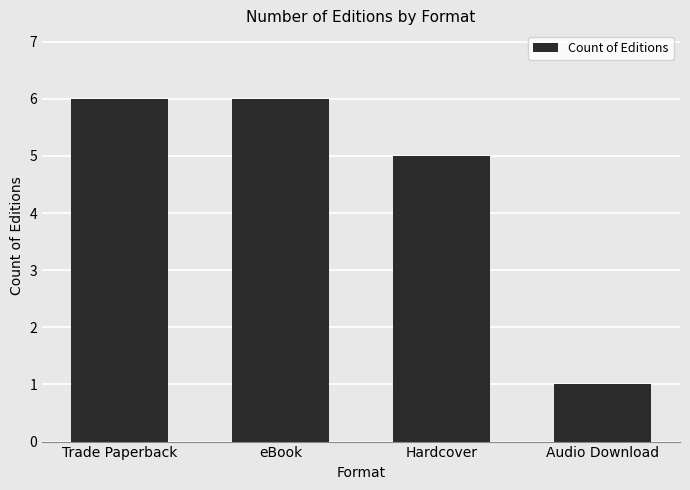

Reading right to left, transcribe all the data shown in this chart.

Audio Download=1	Hardcover=5	eBook=6	Trade Paperback=6